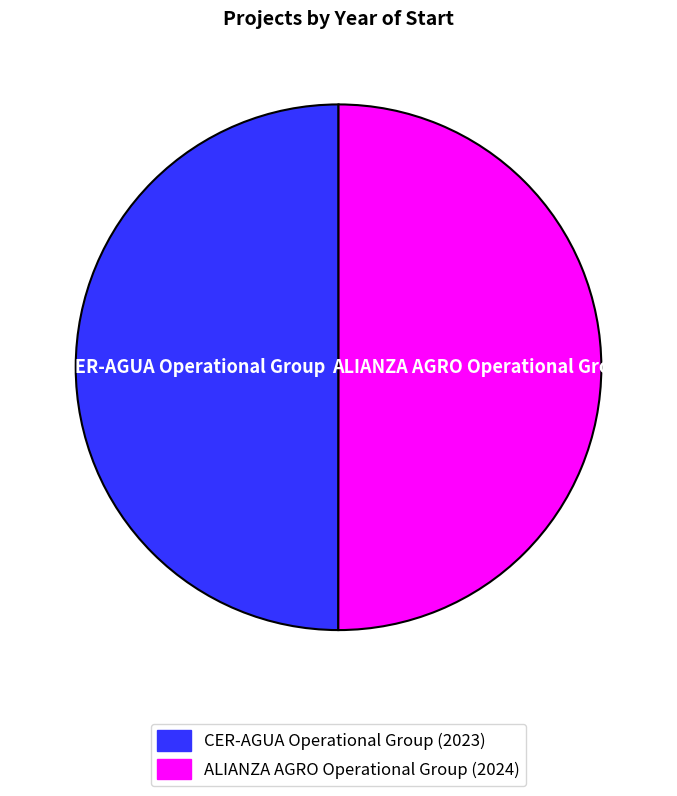

Count the number of slices in the pie.

2